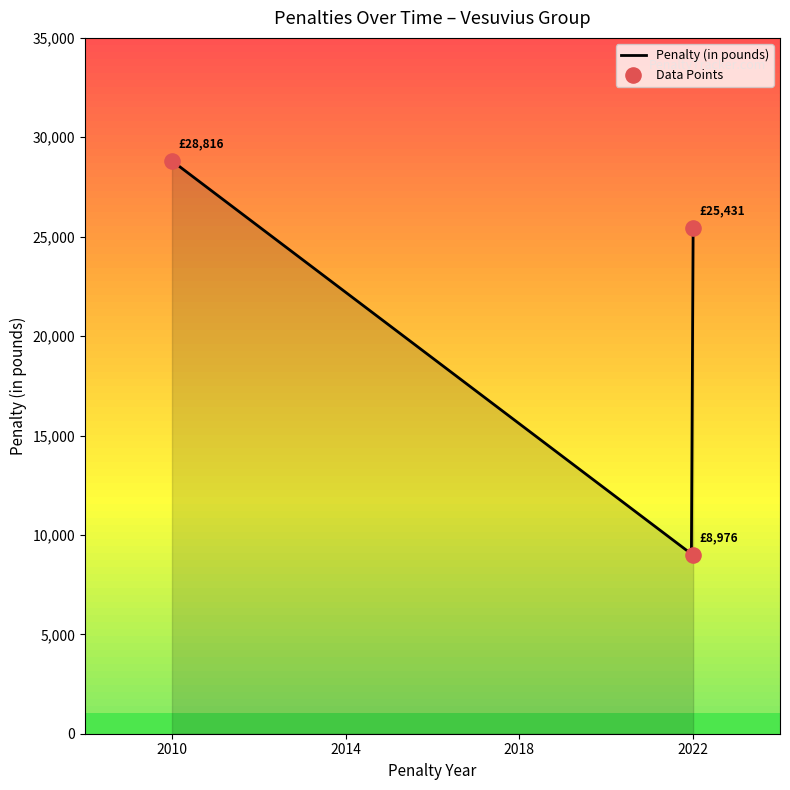

Between Vesuvius Holdings Limited (2022) and Vesuvius UK Limited (2010), which is larger?

Vesuvius UK Limited (2010)